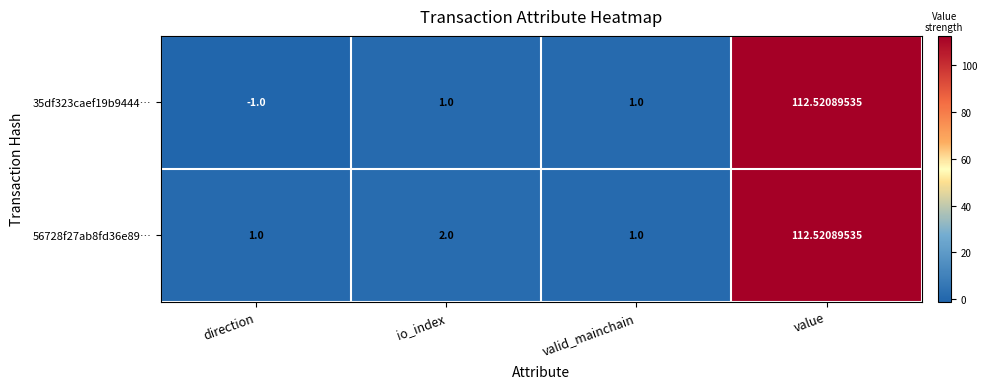

At which label does 35df323caef19b9444… reach its minimum?

direction